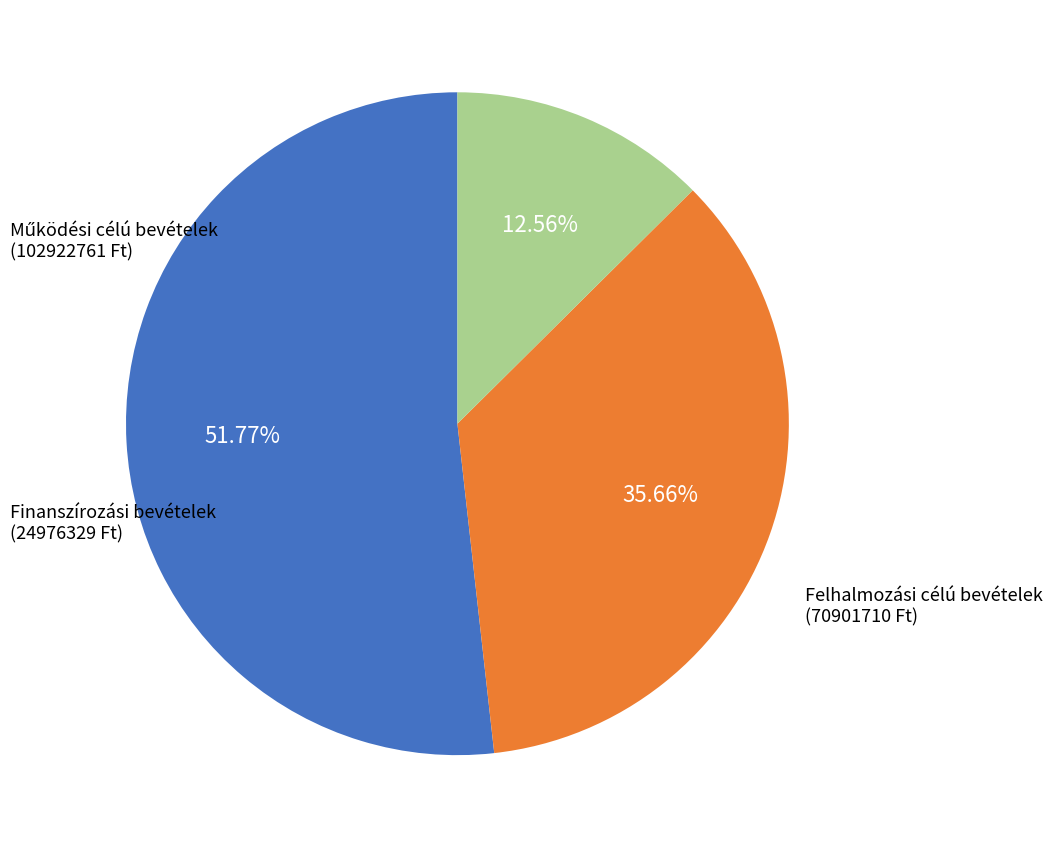

How many segments does this pie chart have?

3